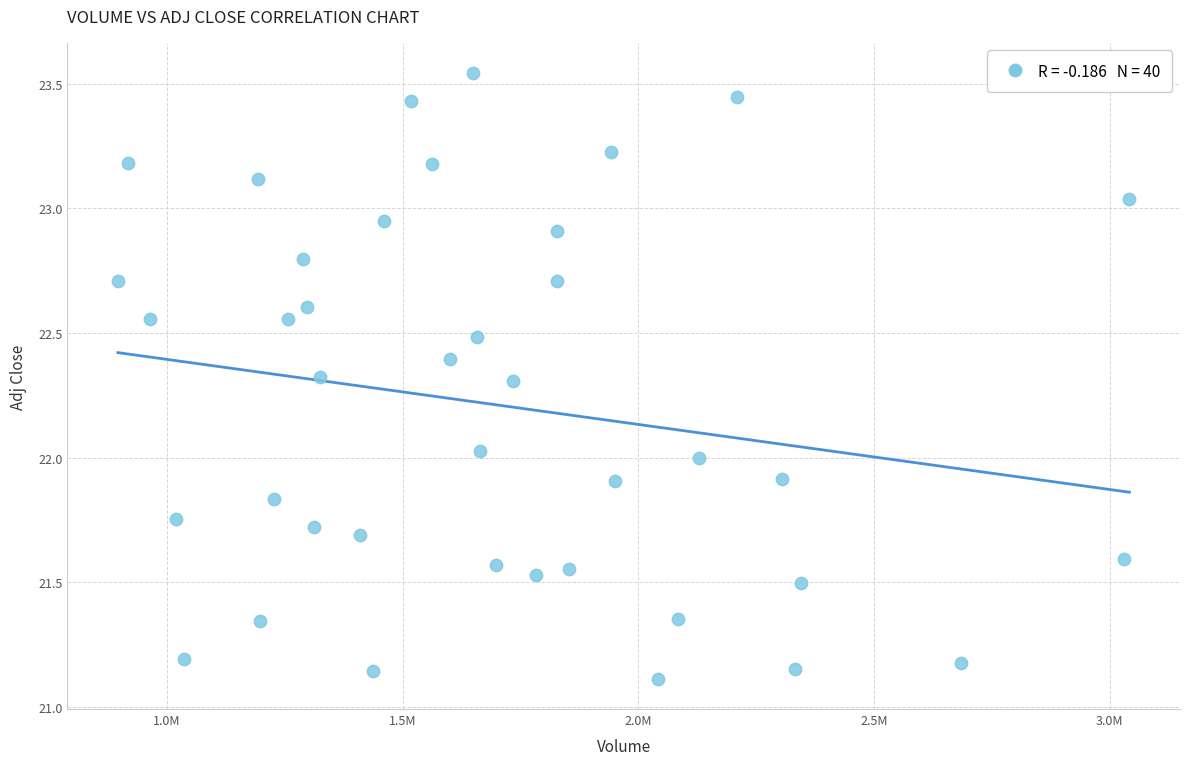

What is the range of Y values (max minus min)?

2.4